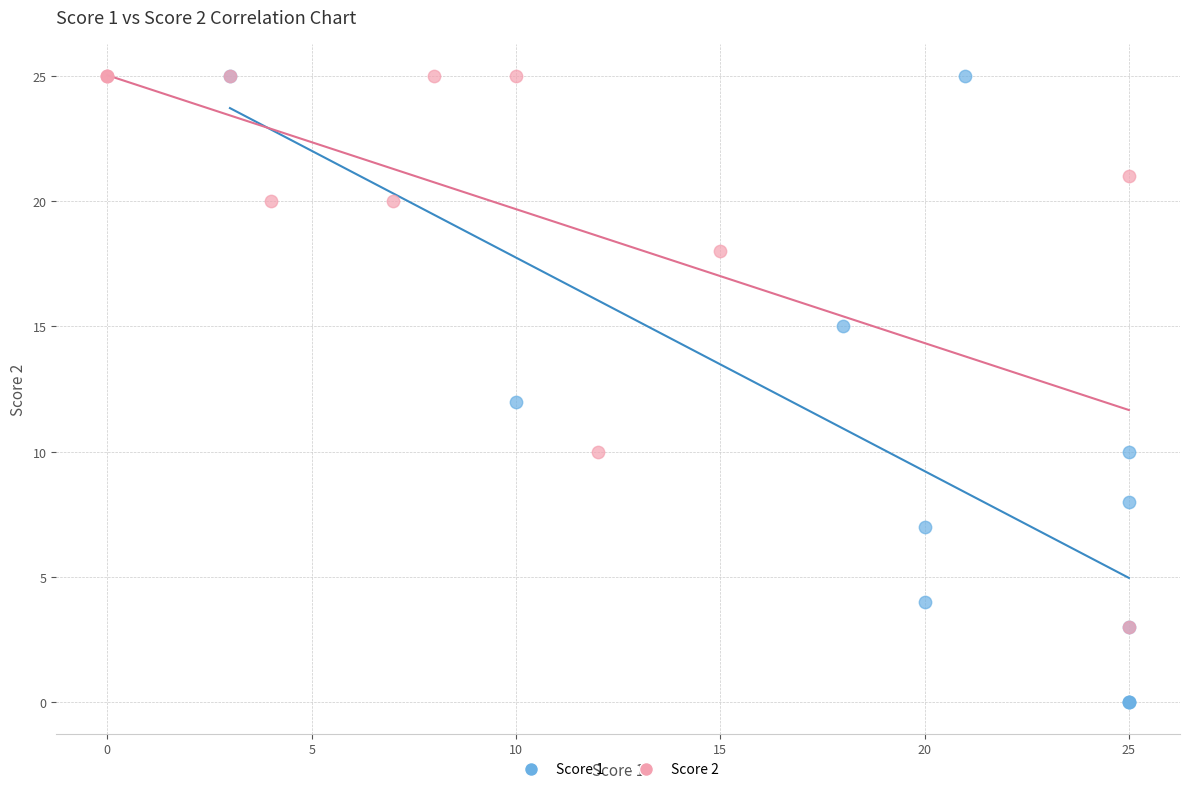

Which series reaches the minimum Y coordinate?

Score 1